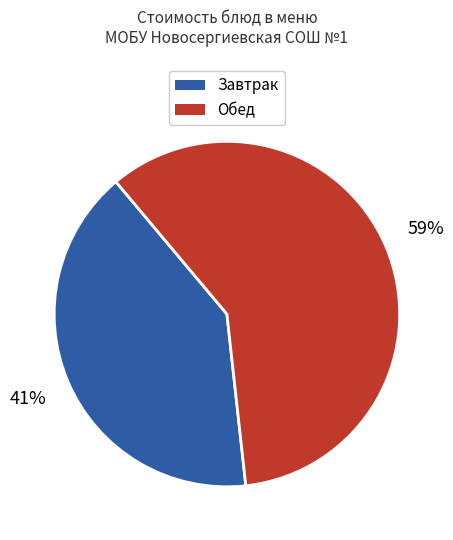

Does any single category account for the majority?

Yes